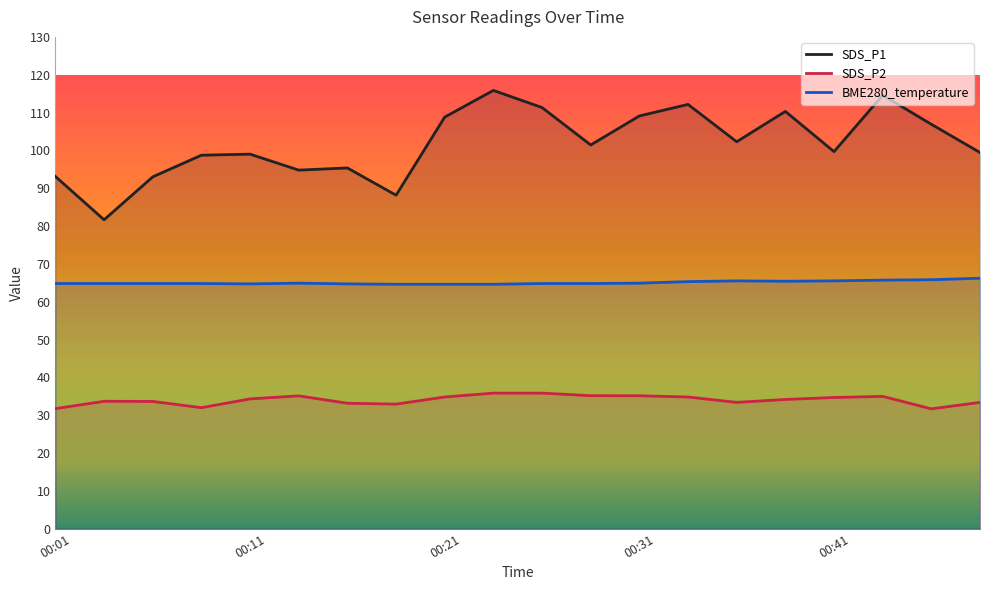

What value does the SDS_P1 series have at 00:38?

110.3